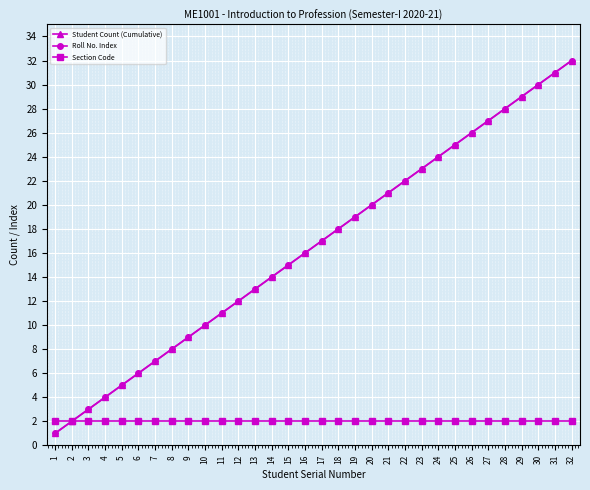

True or false: Student Count (Cumulative) has a value of 12 at 12.

True